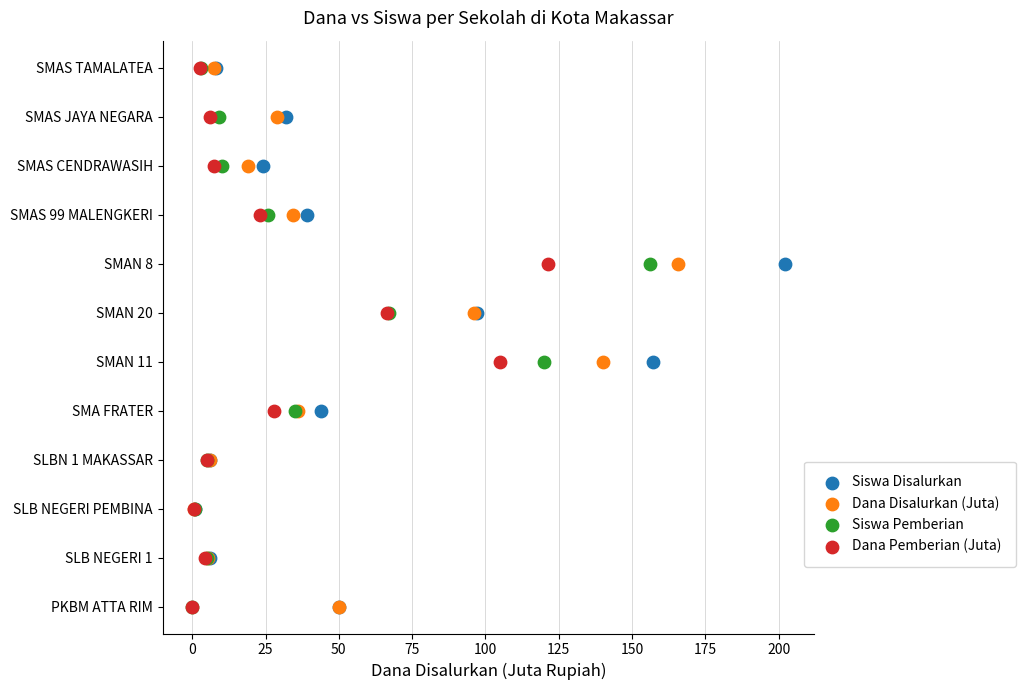

What are all the series names shown in the legend?

Siswa Disalurkan, Dana Disalurkan (Juta), Siswa Pemberian, Dana Pemberian (Juta)